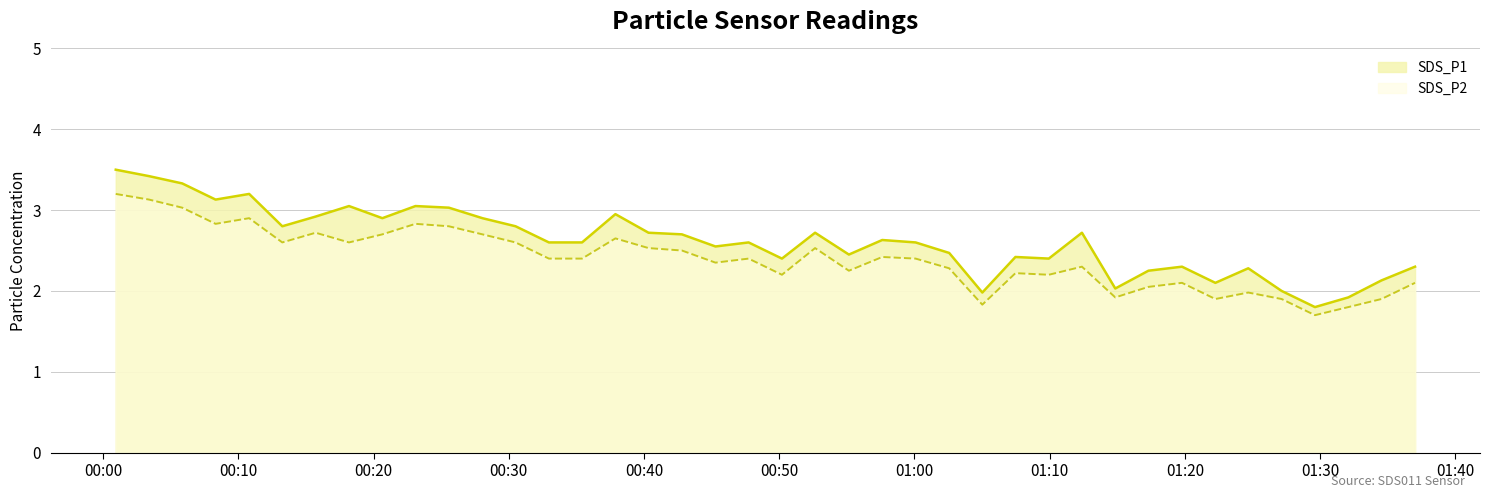

At which label does SDS_P2 first exceed 2?

2024/01/18 00:00:56